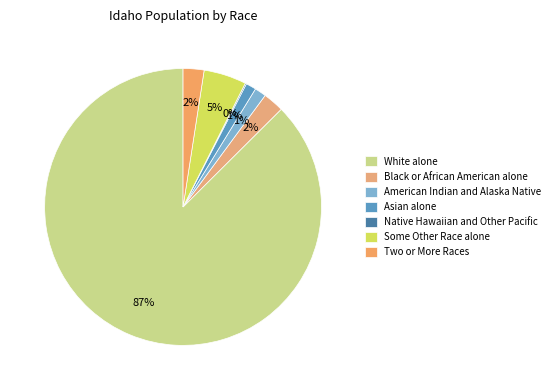

Rank the categories by value from highest to lowest.

White alone, Some Other Race alone, Two or More Races, Black or African American alone, American Indian and Alaska Native, Asian alone, Native Hawaiian and Other Pacific